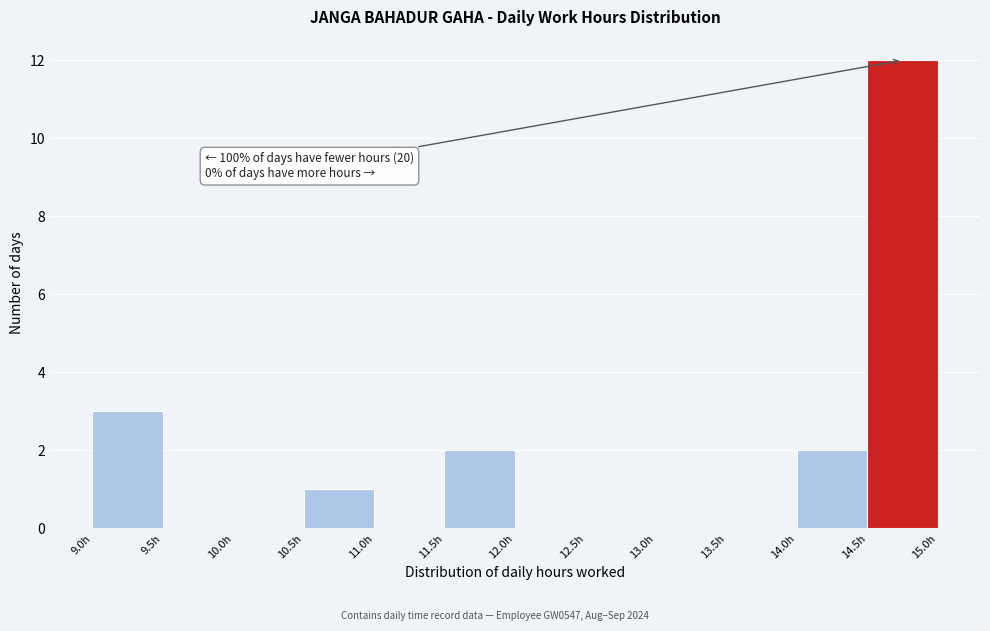

Which range on the x-axis has the tallest bar?

14.5 to 15.0